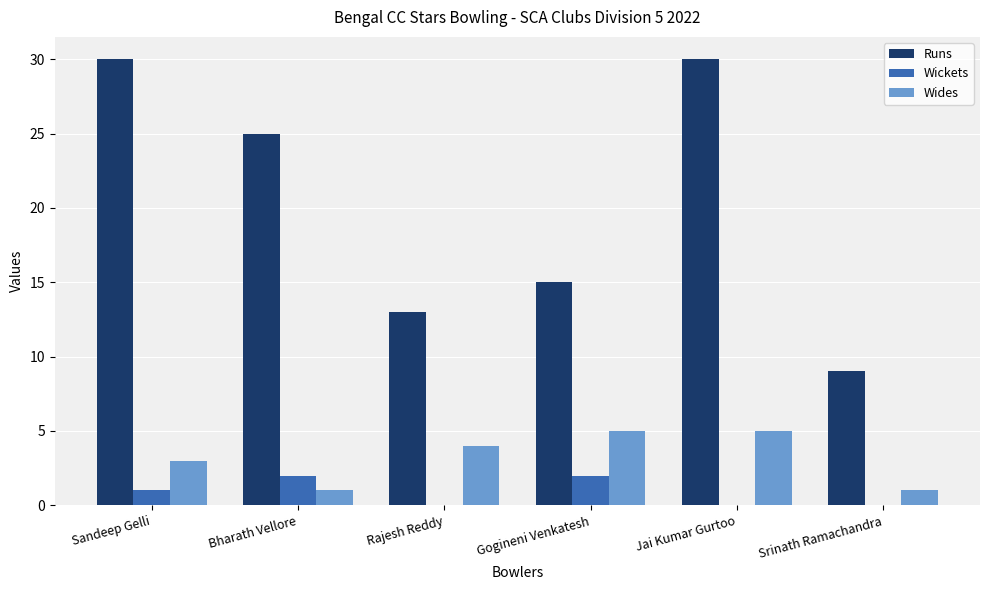

What is the sum of all Wides values?

19